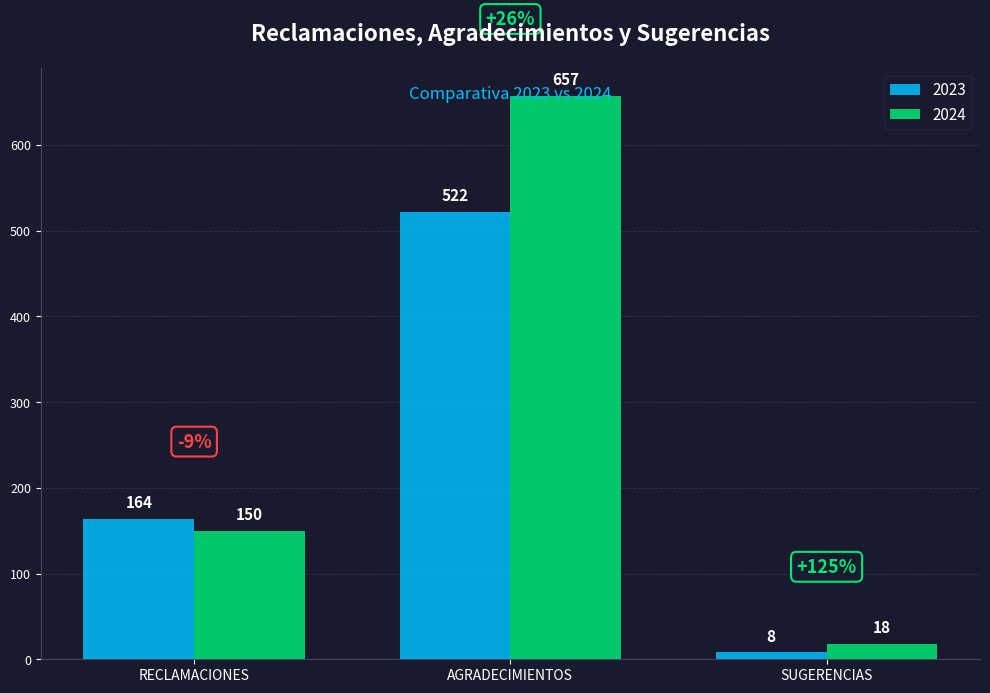

Does the chart contain any negative values?

No